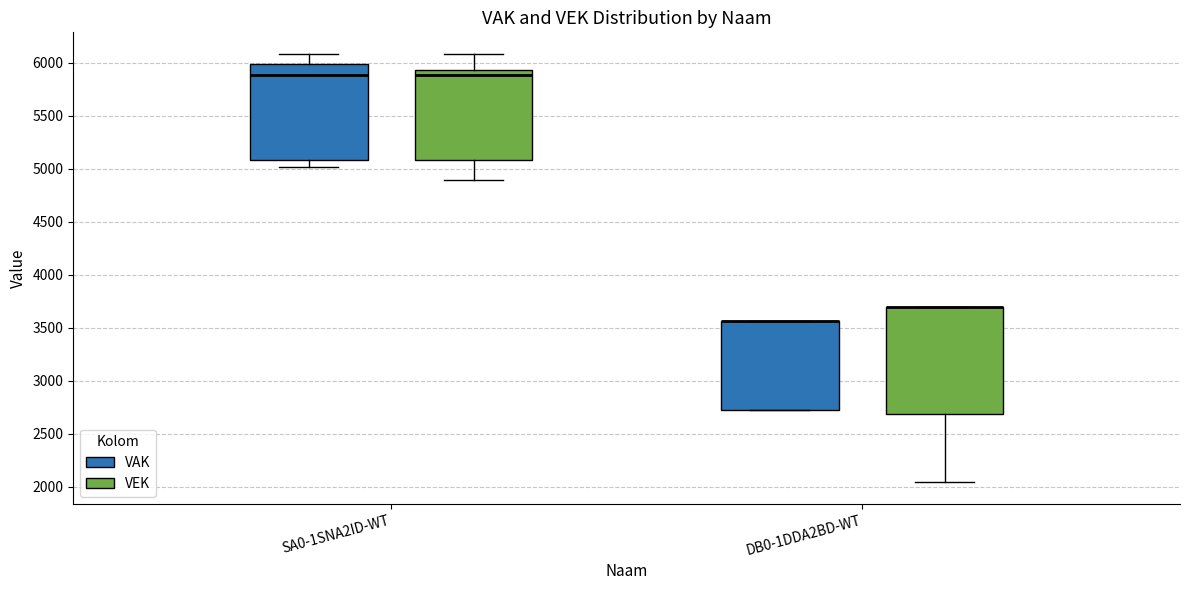

Comparing the boxes themselves (not the whiskers), which one is the tallest?

DB0-1DDA2BD-WT (VEK)